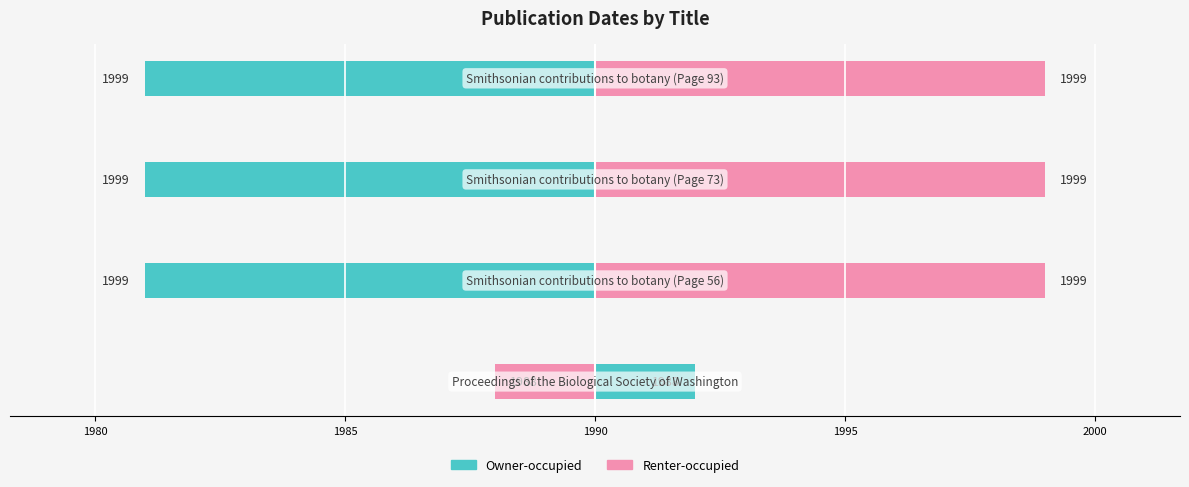

What is the lowest value of the Owner-occupied series?

-9